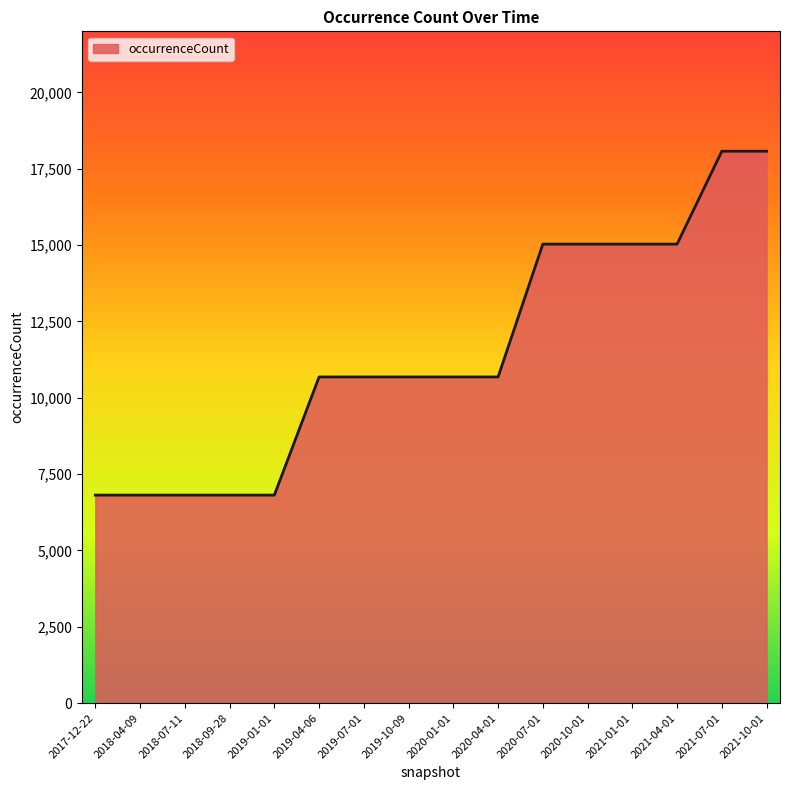

What is the difference between the maximum and minimum values?

11261